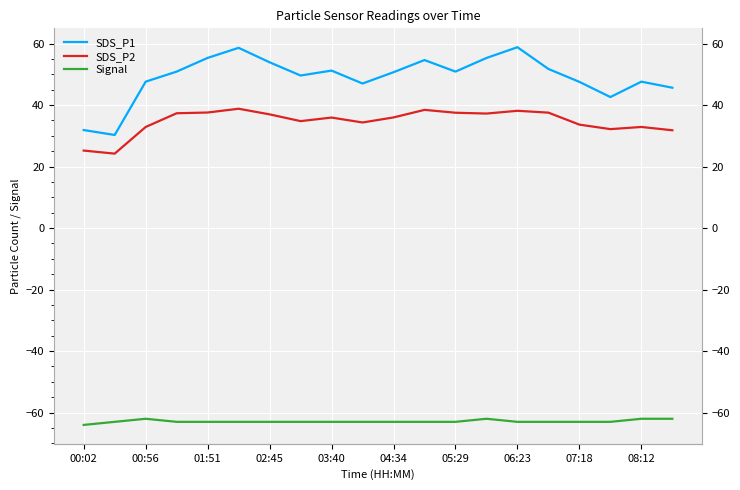

Where is SDS_P2 nearest to the value 31?

19